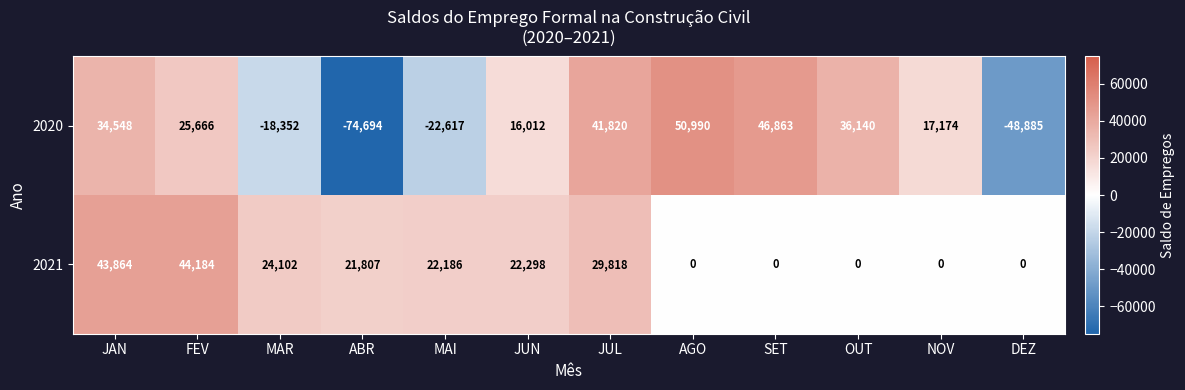

Which category has the highest value across all series?

AGO